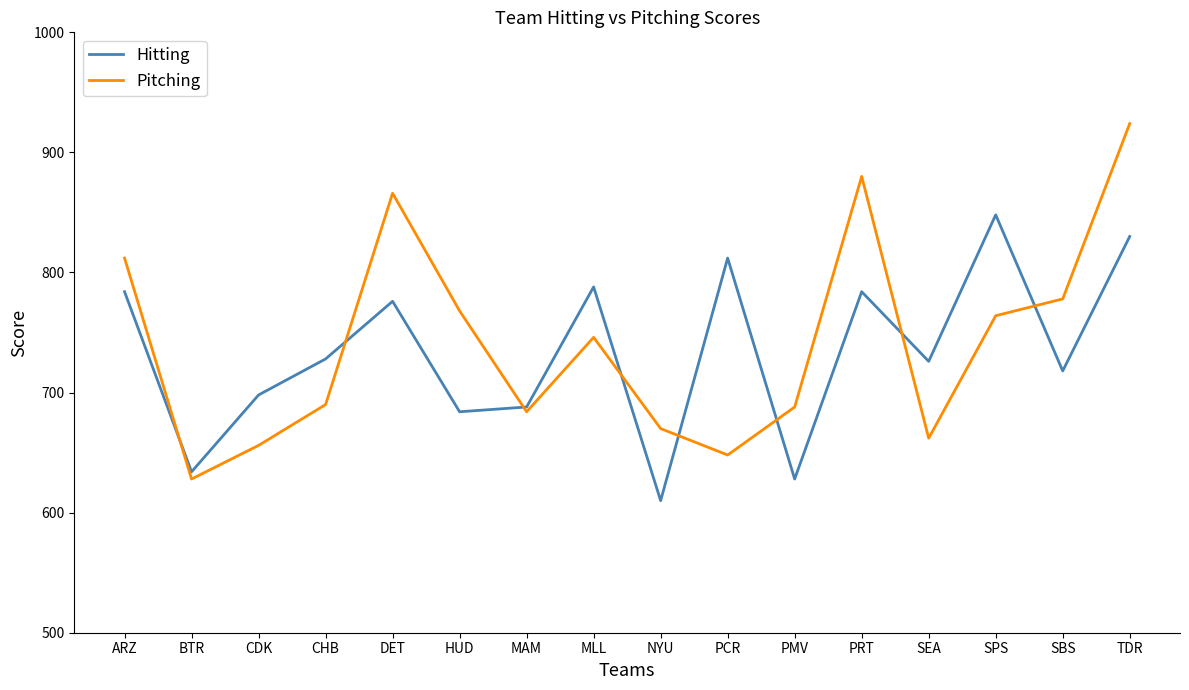

Which series has the largest range (max minus min)?

Pitching